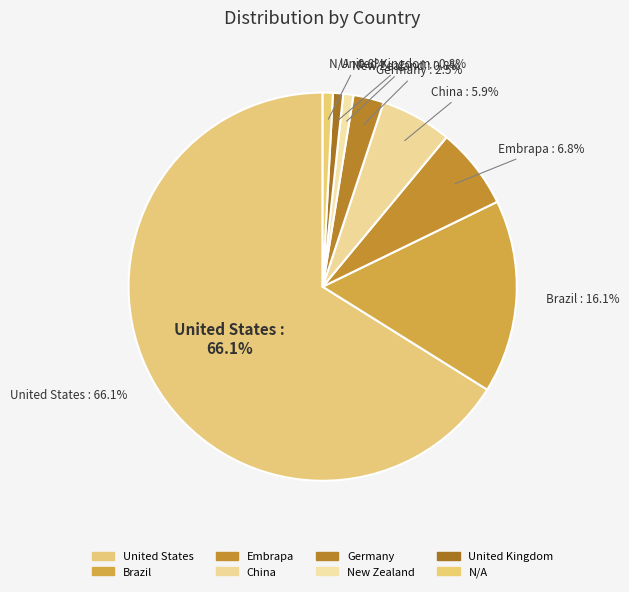

Does any single category account for the majority?

Yes